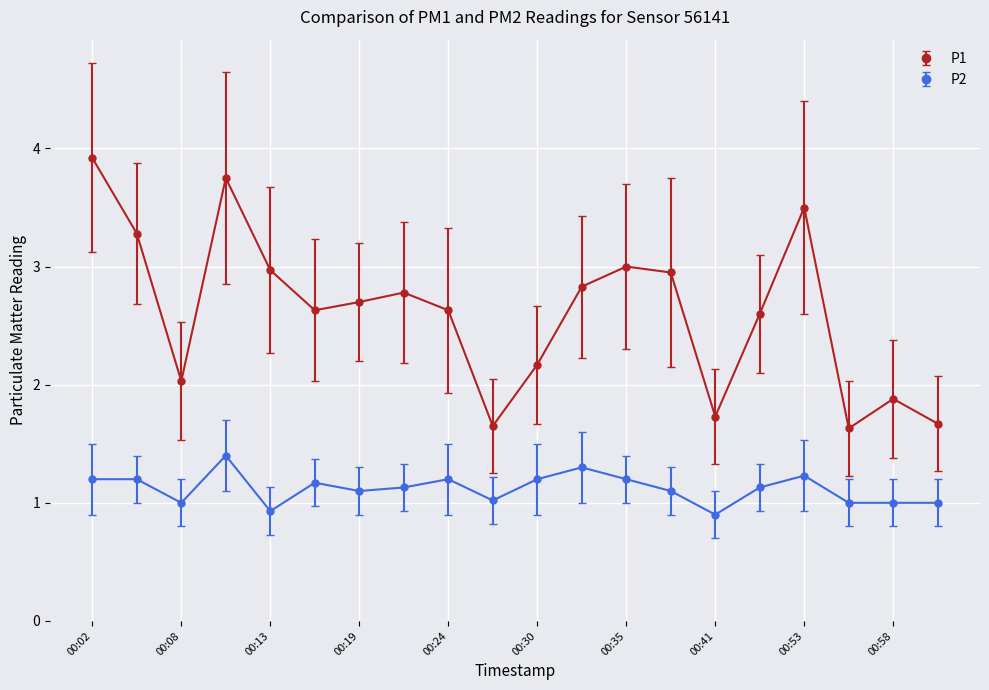

List the series in order of their peak value, highest first.

P1, P2